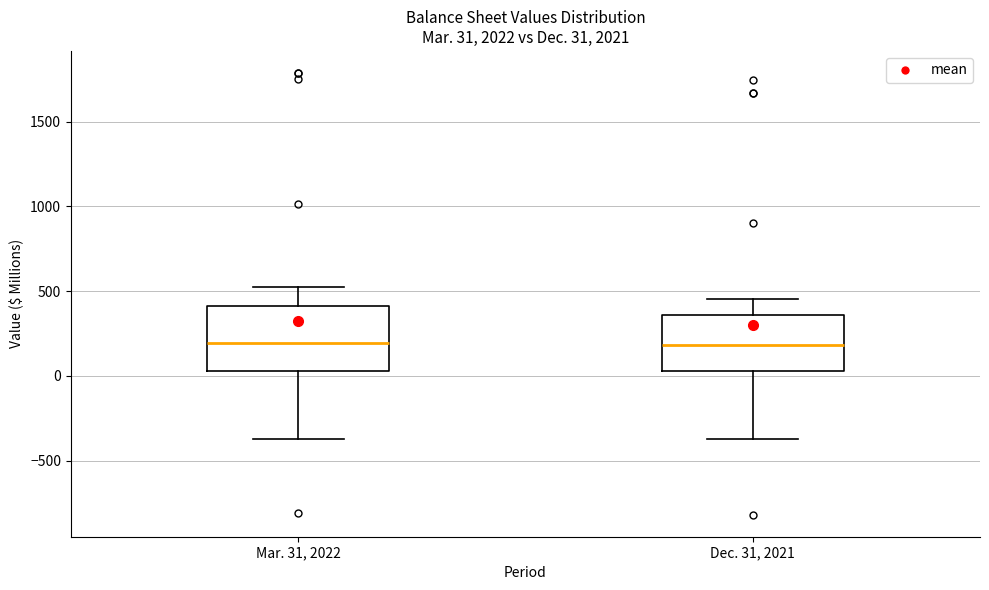

Which box is the tallest, from its lower edge to its upper edge?

Mar. 31, 2022